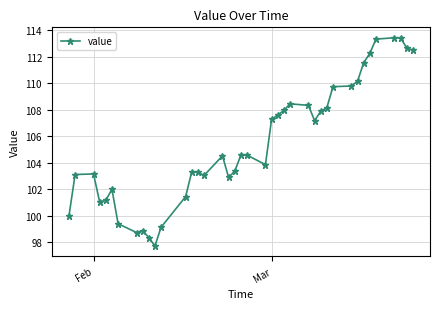

What is the minimum value shown in the chart?

97.7